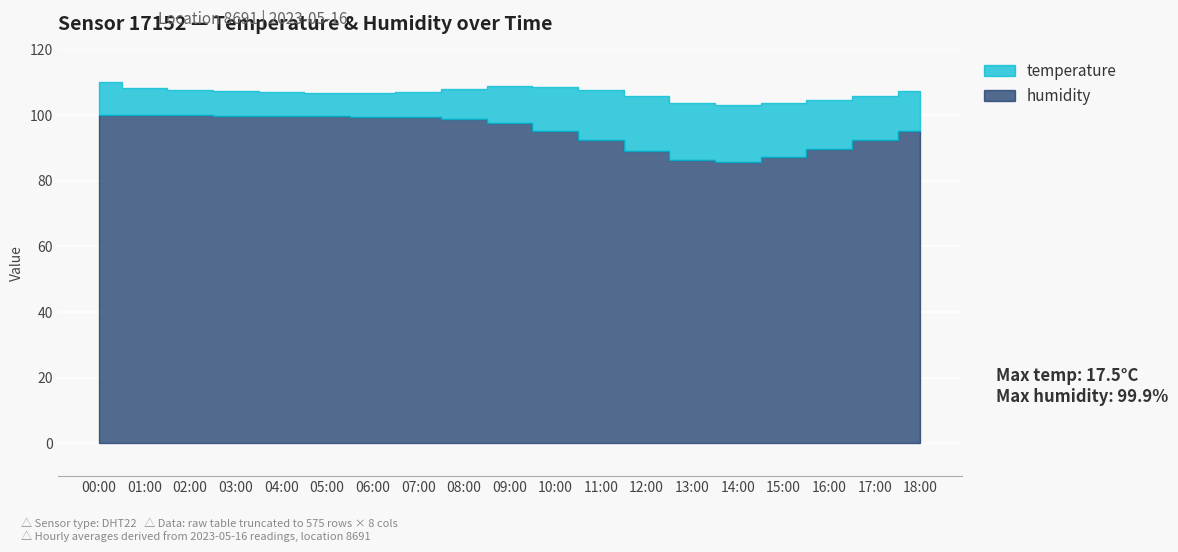

Reading left to right, transcribe all the data shown in this chart.

temperature: 10.1	8.3	7.8	7.4	7.2	7.0	7.1	7.8	9.2	11.5	13.4	15.2	16.8	17.5	17.2	16.4	15.1	13.6	12.2
humidity: 99.9	99.9	99.9	99.8	99.7	99.6	99.5	99.3	98.8	97.5	95.2	92.4	89.1	86.3	85.8	87.2	89.6	92.3	95.1